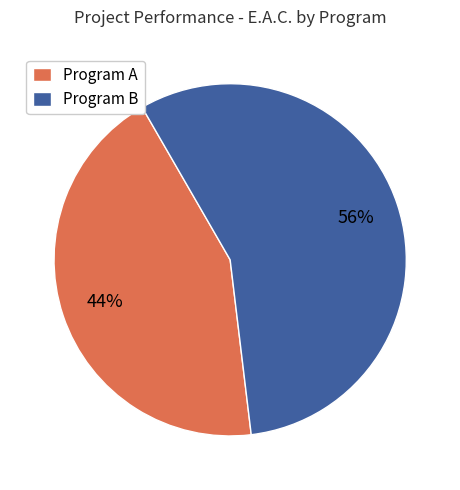

How many segments does this pie chart have?

2